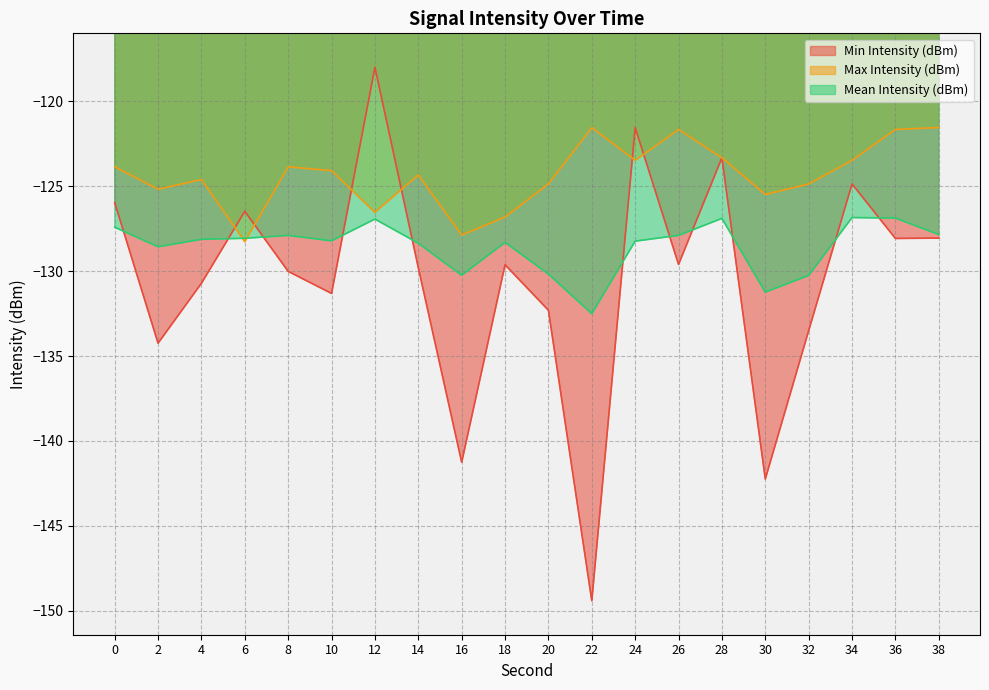

The Max Intensity (dBm) series shows -126.5 at 12. True or false?

True